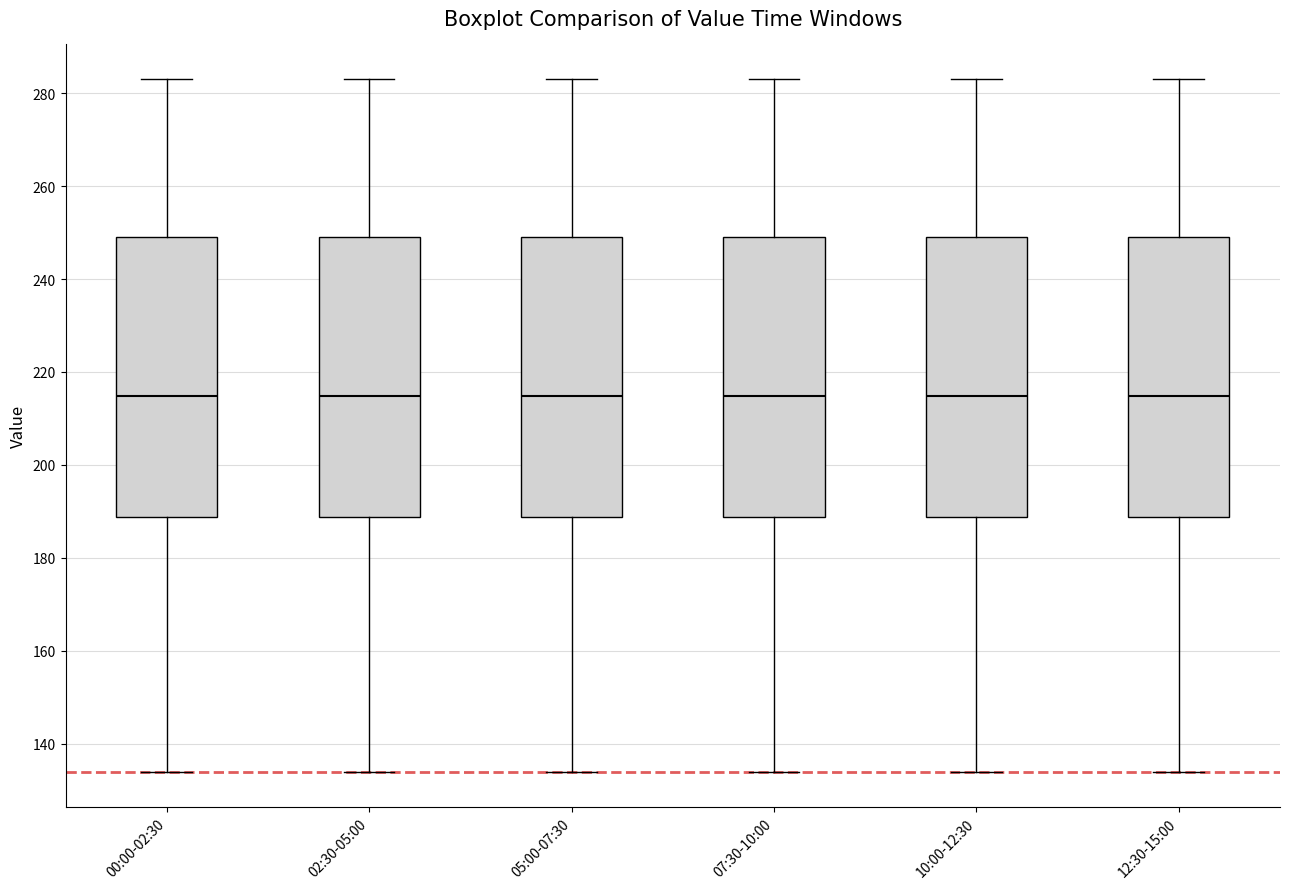

Where does the lower whisker of the box for 12:30-15:00 end on the y-axis? The values are not printed on the chart, so give them approximately, as read against the axis.

134